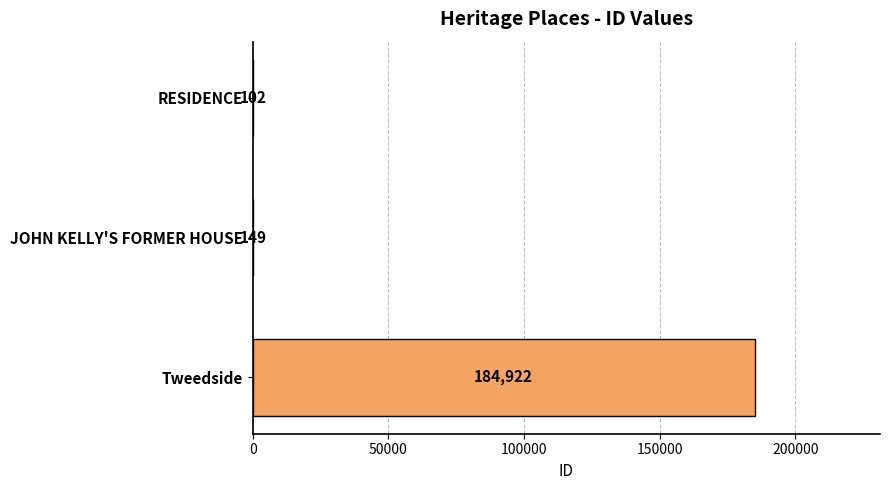

Reading top to bottom, transcribe all the data shown in this chart.

RESIDENCE=102	JOHN KELLY'S FORMER HOUSE=149	Tweedside=184922